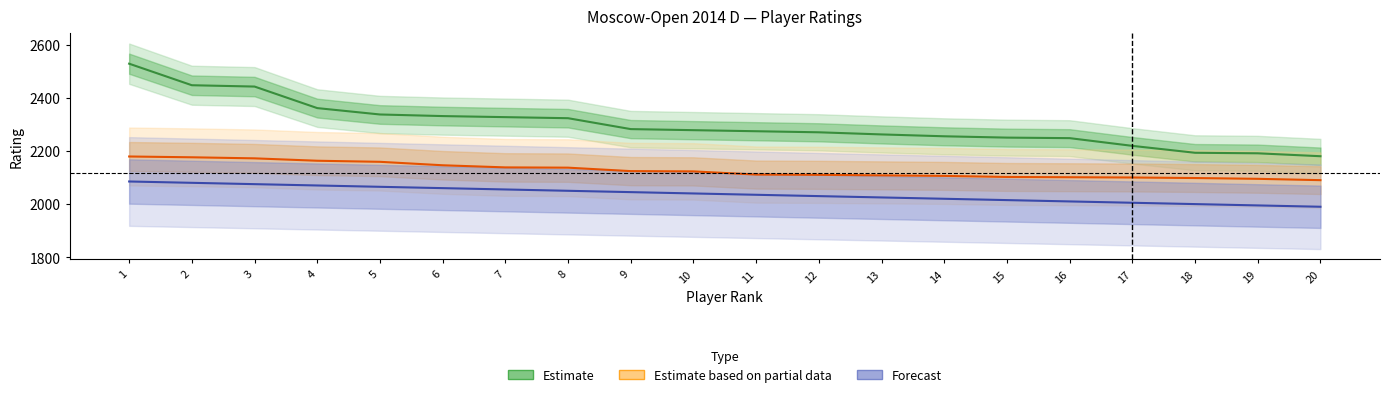

What is the difference between the maximum and minimum values in the Estimate based on partial data series?

89